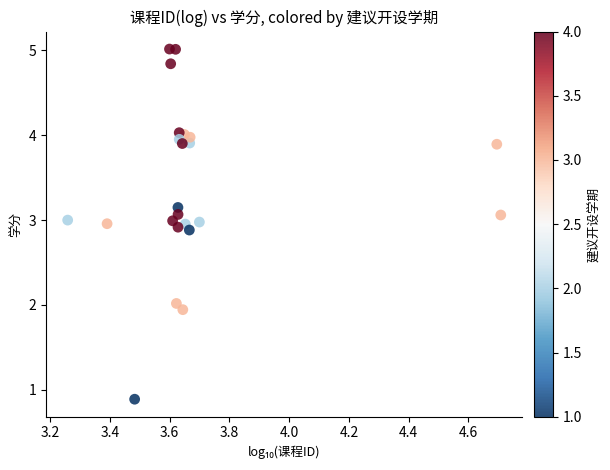

What is the range of Y values (max minus min)?

4.1